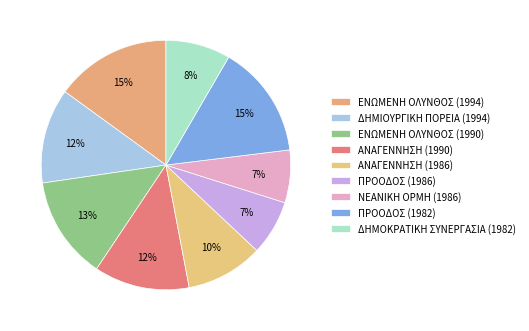

How many slices are in this pie chart?

9